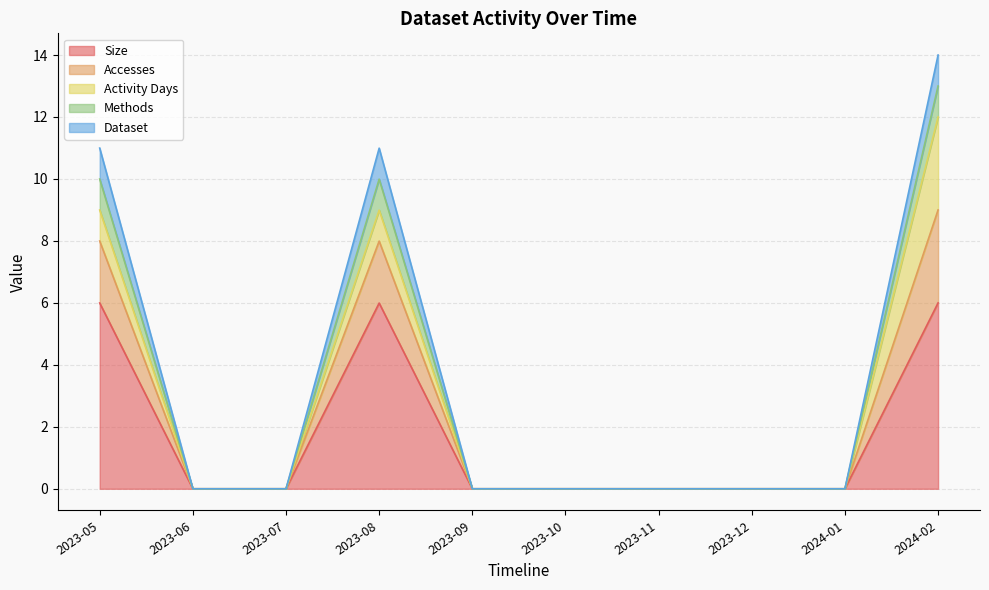

Which series has the widest spread of values?

Dataset